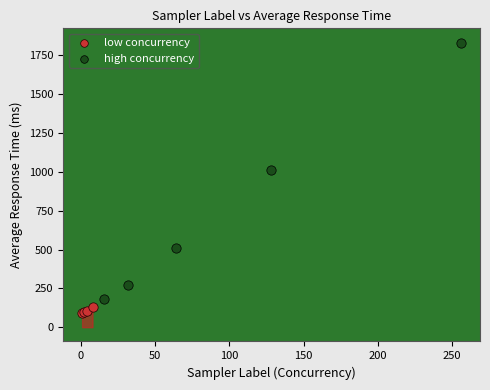

What are all the series names shown in the legend?

low concurrency, high concurrency